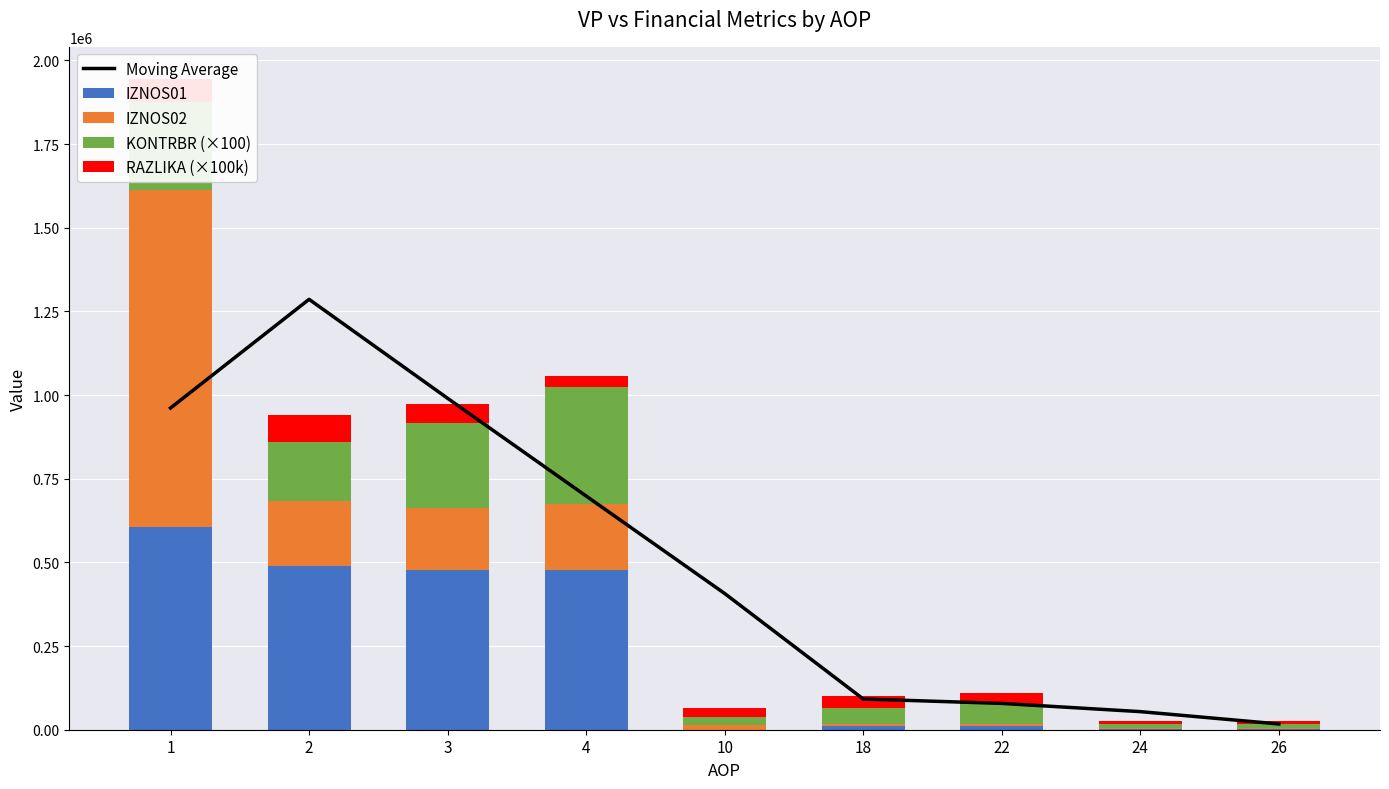

Which series has the largest range (max minus min)?

Moving Average